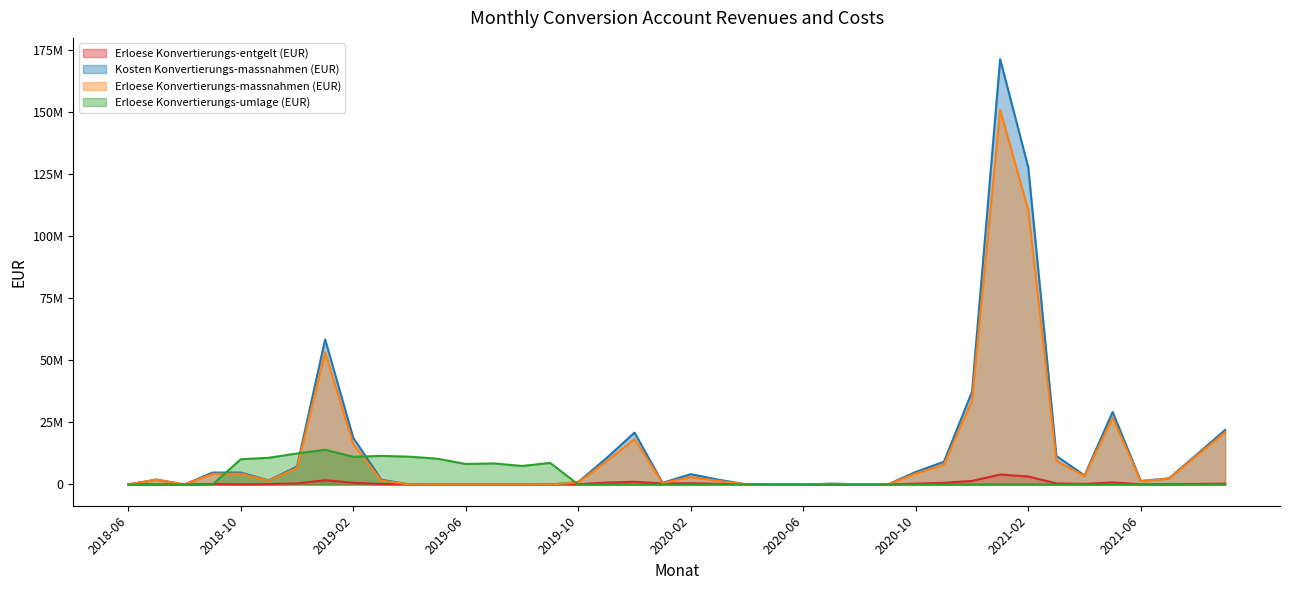

How many intersections are there between Erloese Konvertierungs-umlage (EUR) and Erloese Konvertierungs-entgelt (EUR)?

2